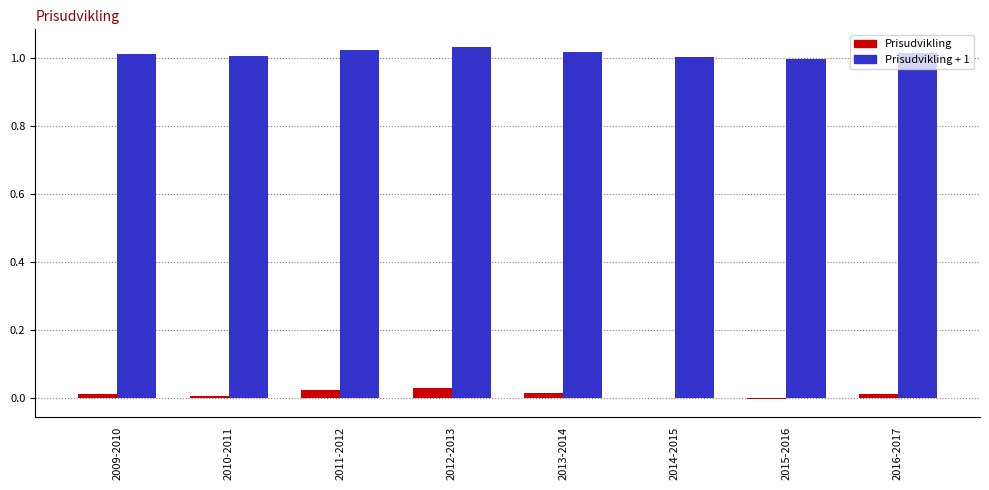

The value of Prisudvikling + 1 at 2012-2013 is 1.0. True or false?

True